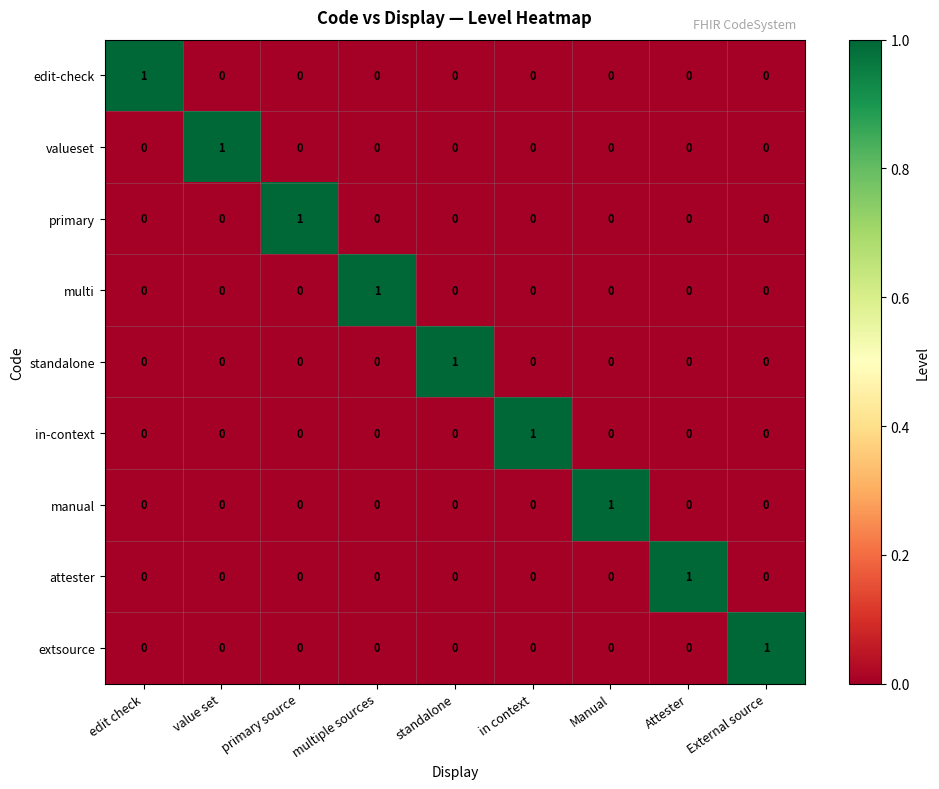

Is it true that valueset equals 0 at value set?

False